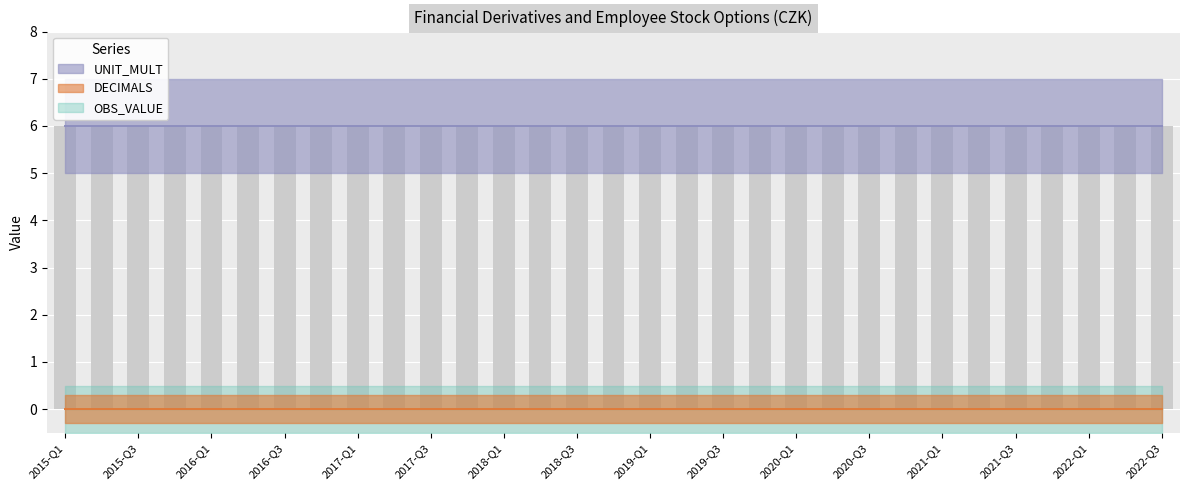

What are all the series names shown in the legend?

OBS_VALUE, DECIMALS, UNIT_MULT